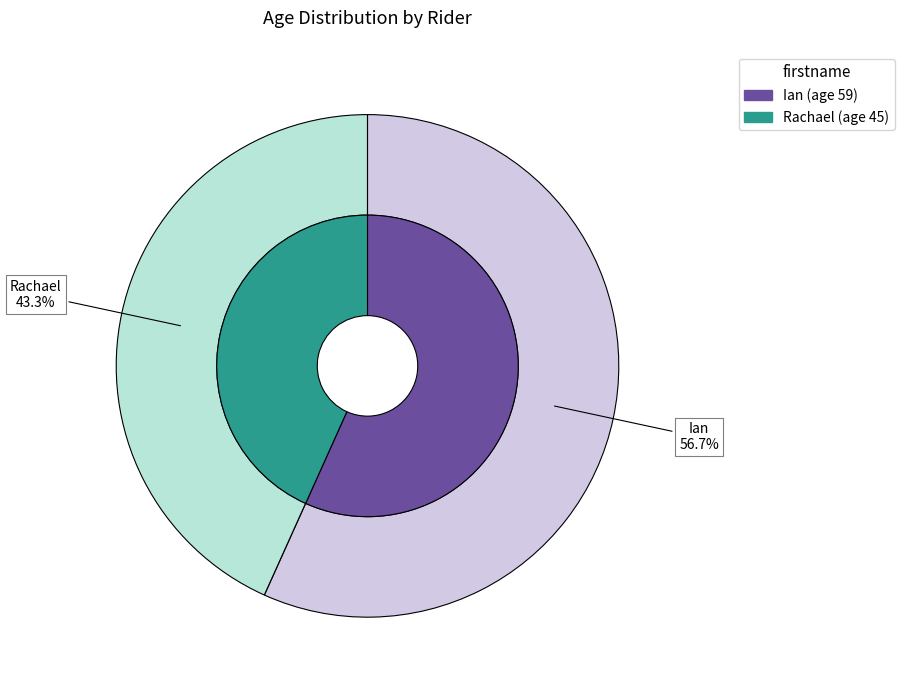

Which category has the biggest portion of the pie?

Ian